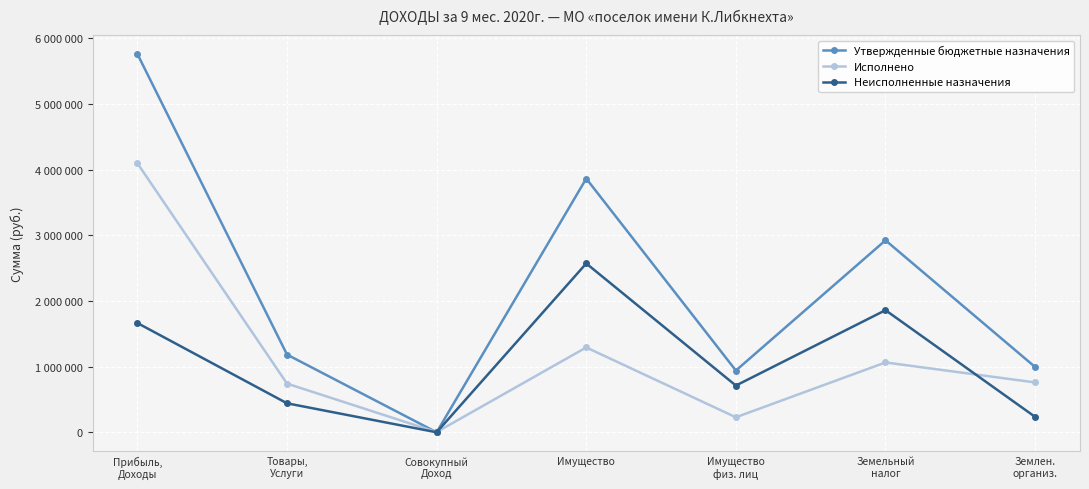

What are all the series names shown in the legend?

Утвержденные бюджетные назначения, Исполнено, Неисполненные назначения